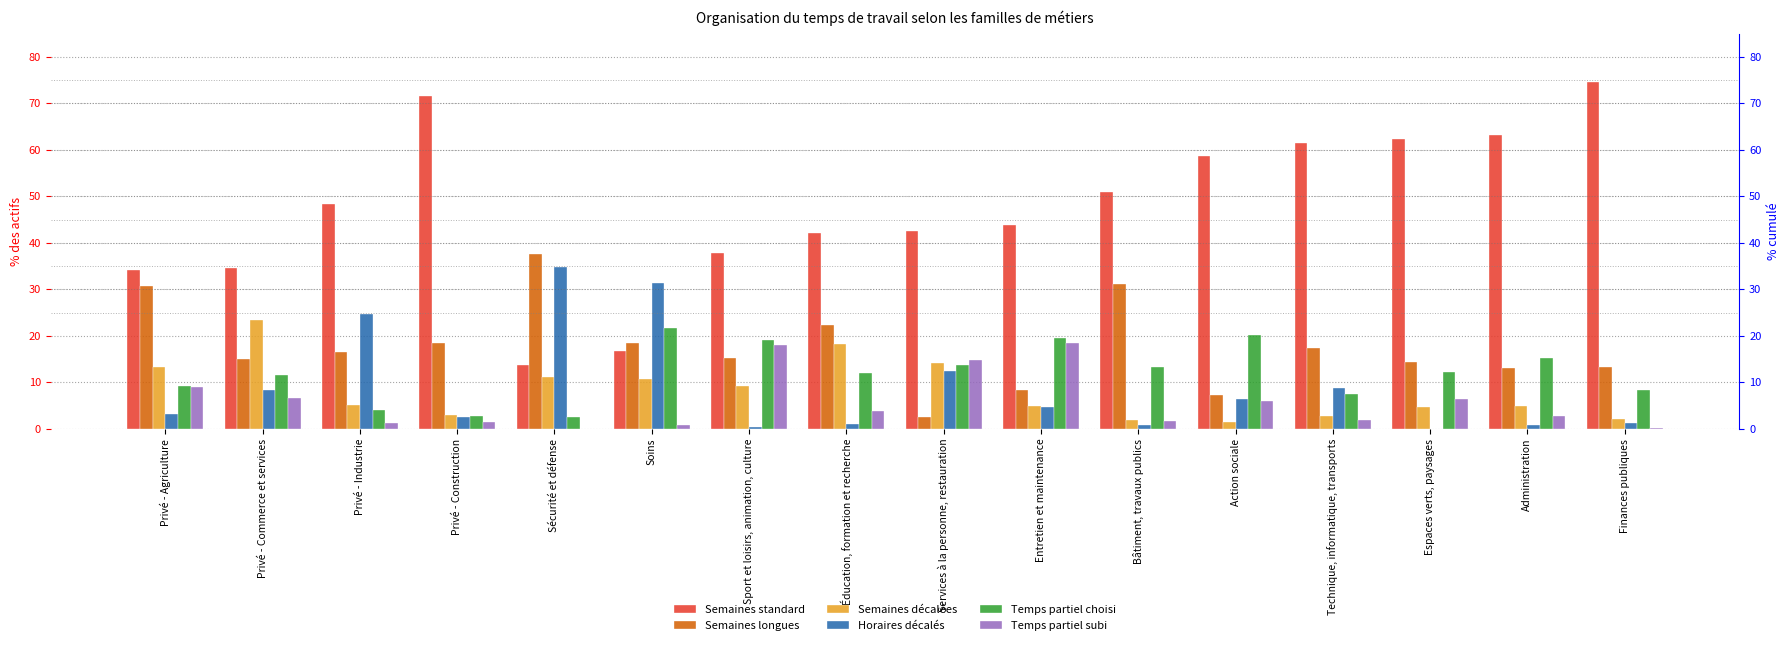

Is it true that Temps partiel subi equals 0.6 at Soins?

False